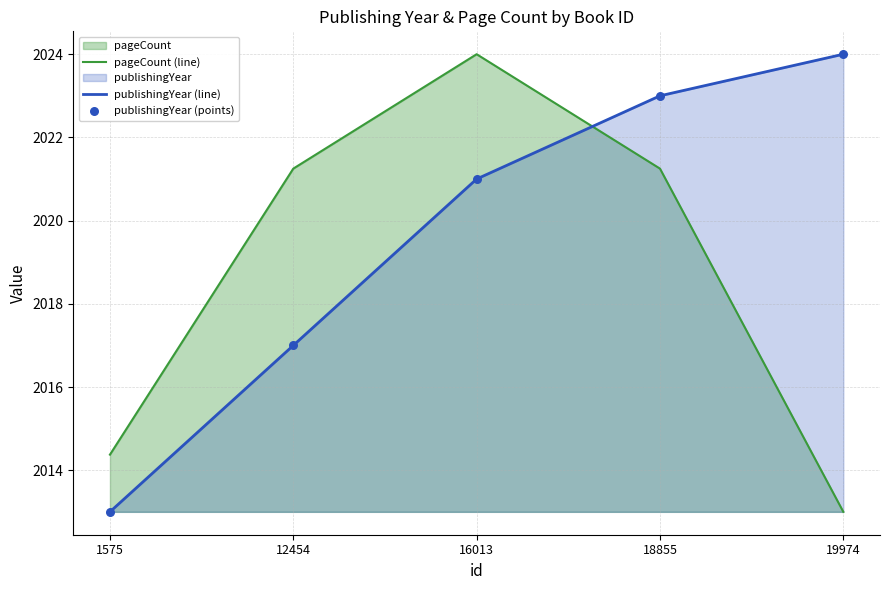

Which series contains the highest Y value?

pageCount (line)